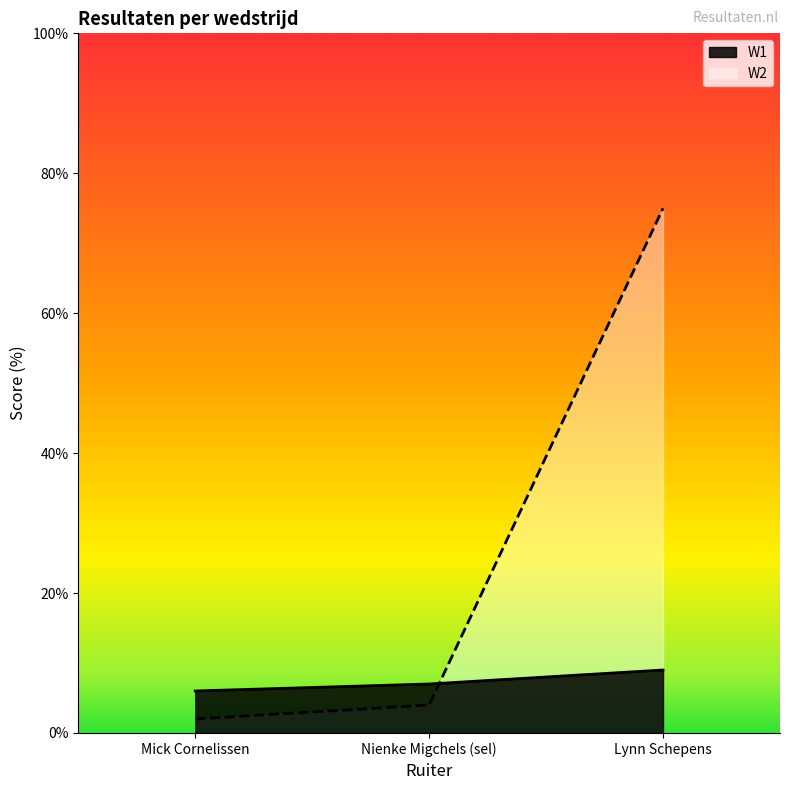

True or false: W2 has a value of 4 at Nienke Migchels (sel).

True